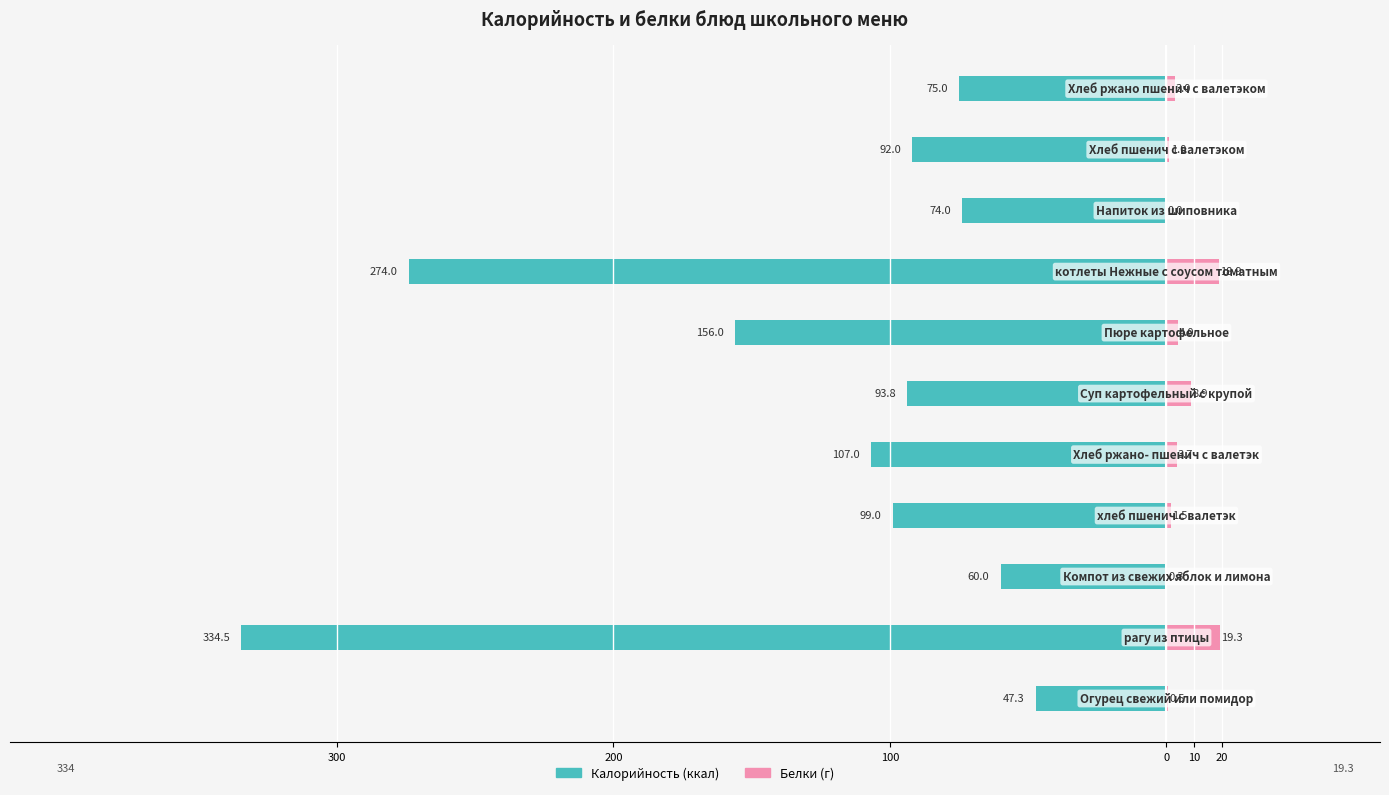

What is the highest value of the Белки (г) series?

19.3